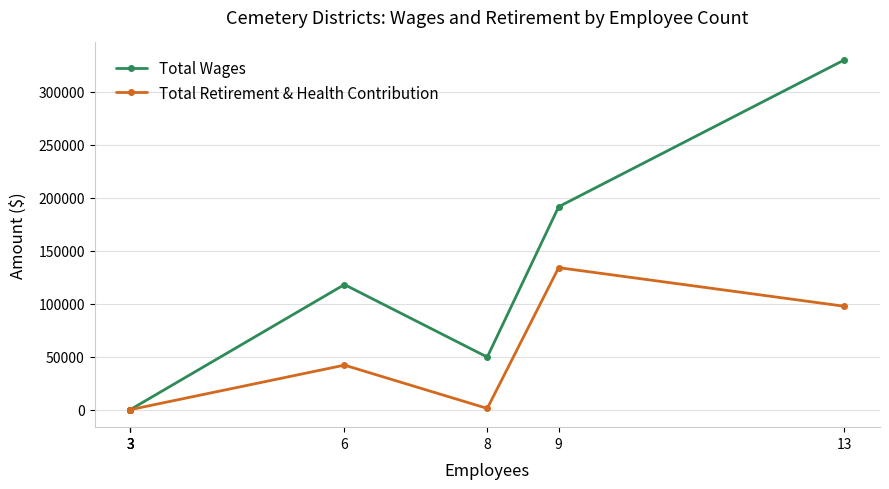

The value of Total Wages at 3 is 0. True or false?

True